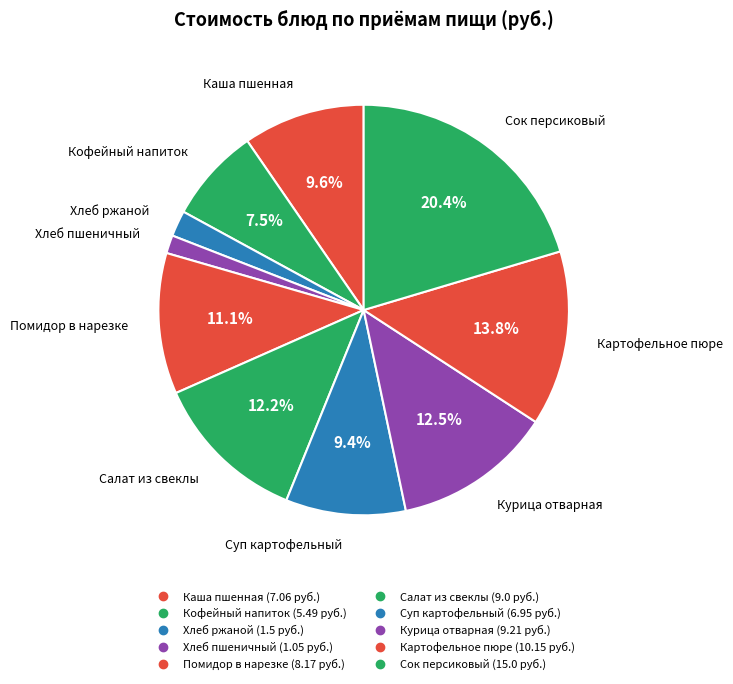

Is there a majority slice in this chart?

No